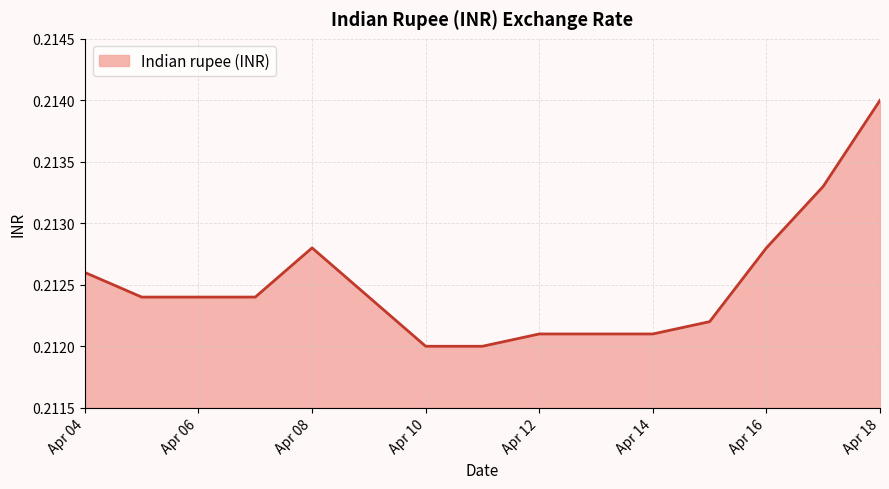

Reading left to right, transcribe all the data shown in this chart.

0.2	0.2	0.2	0.2	0.2	0.2	0.2	0.2	0.2	0.2	0.2	0.2	0.2	0.2	0.2